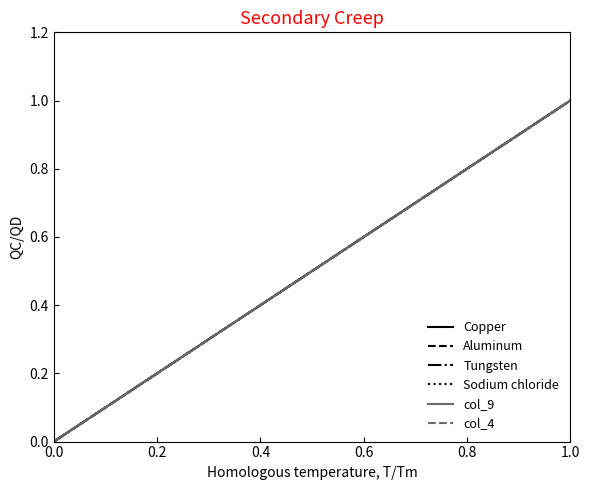

Does the chart display data point markers on the line(s)?

No